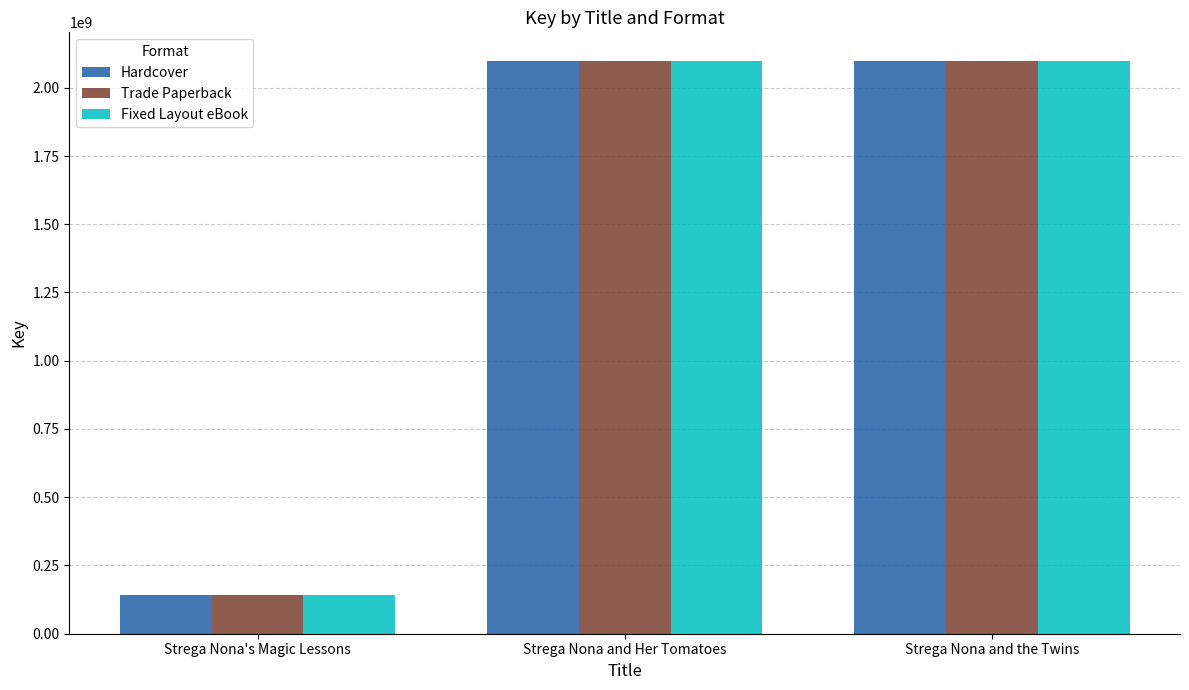

Is the value of Hardcover at Strega Nona's Magic Lessons greater than the value of Fixed Layout eBook at Strega Nona and the Twins?

No